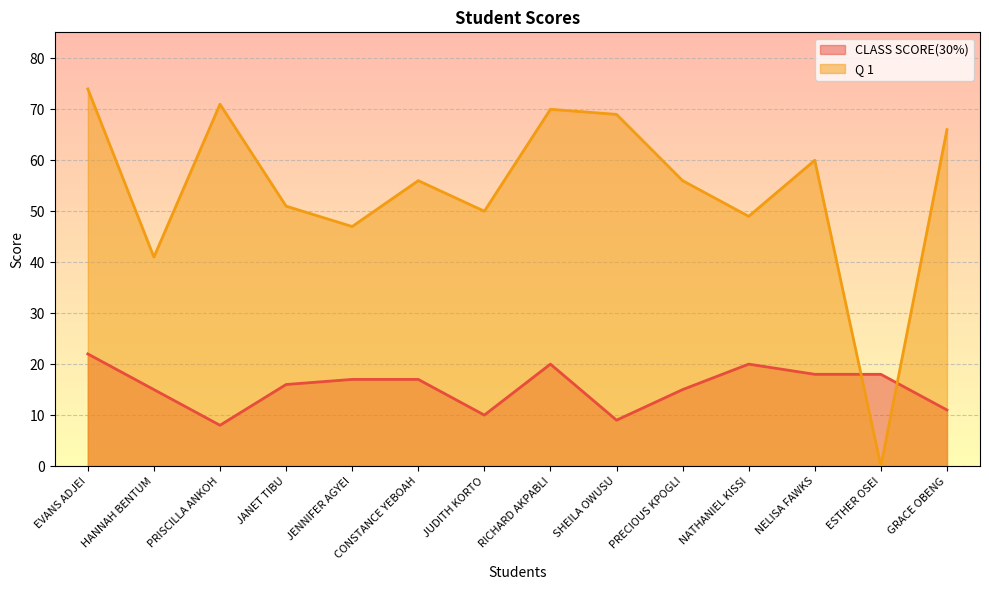

What position from the left is RICHARD AKPABLI?

8